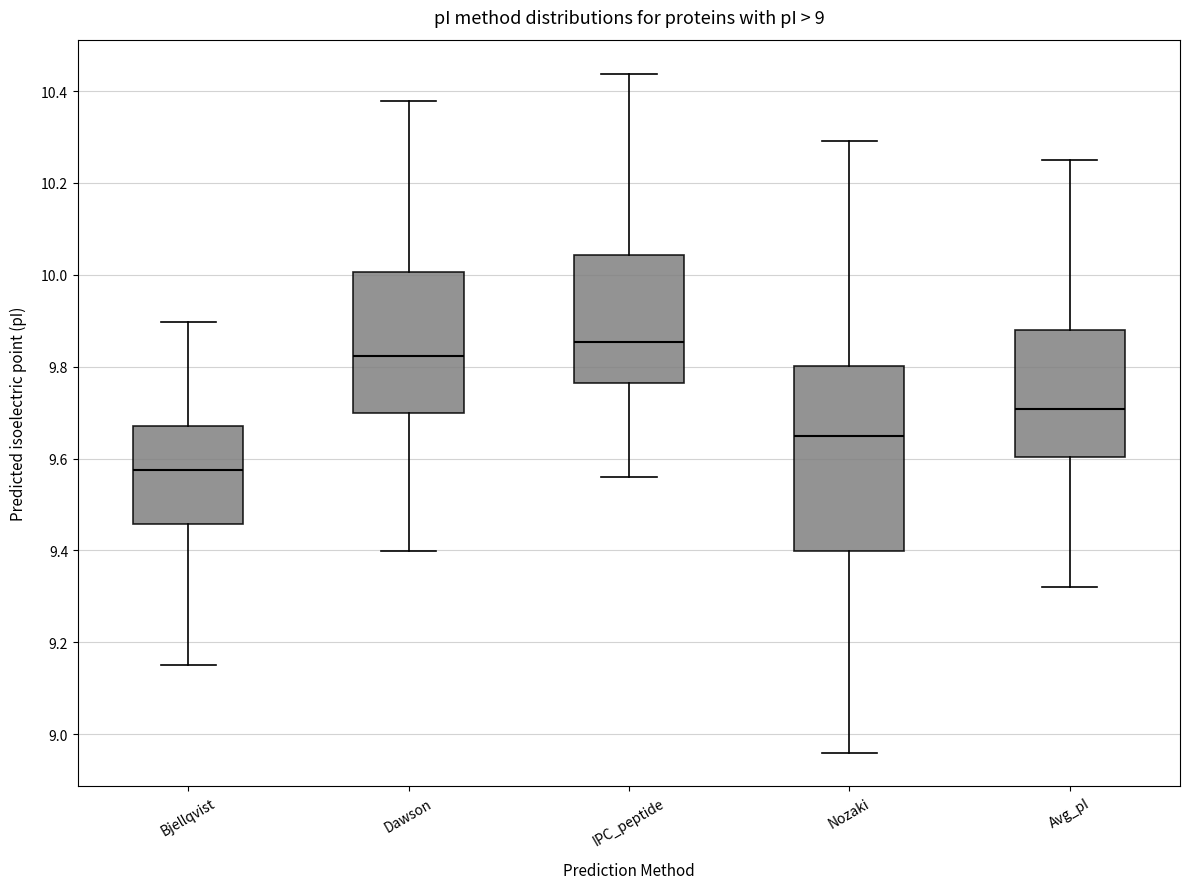

Which box's median line is the lowest?

Bjellqvist